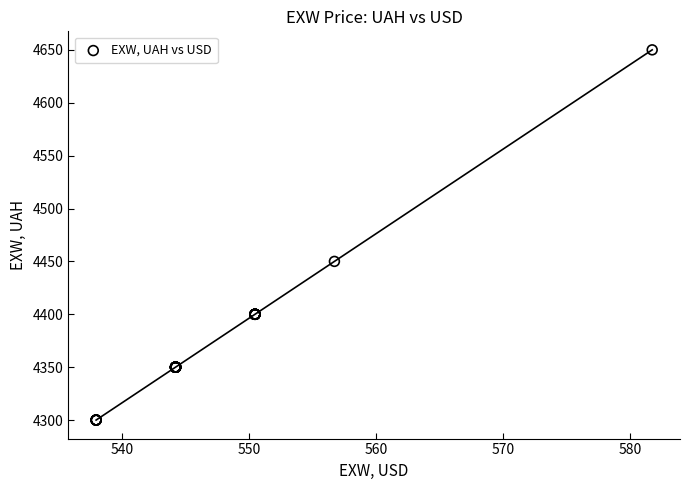

What Y value in the scatter plot is closest to 4475?

4450